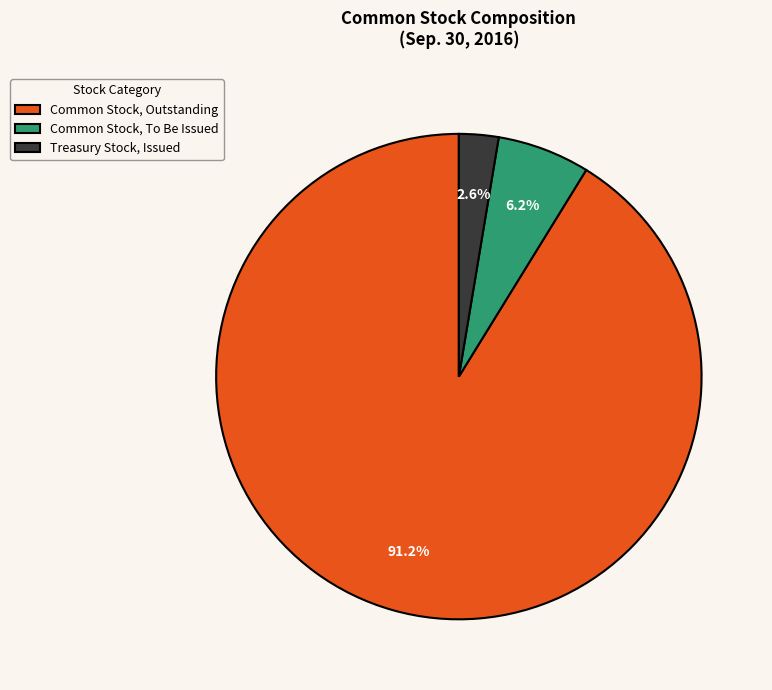

Rank the categories by value from lowest to highest.

Treasury Stock, Issued, Common Stock, To Be Issued, Common Stock, Outstanding